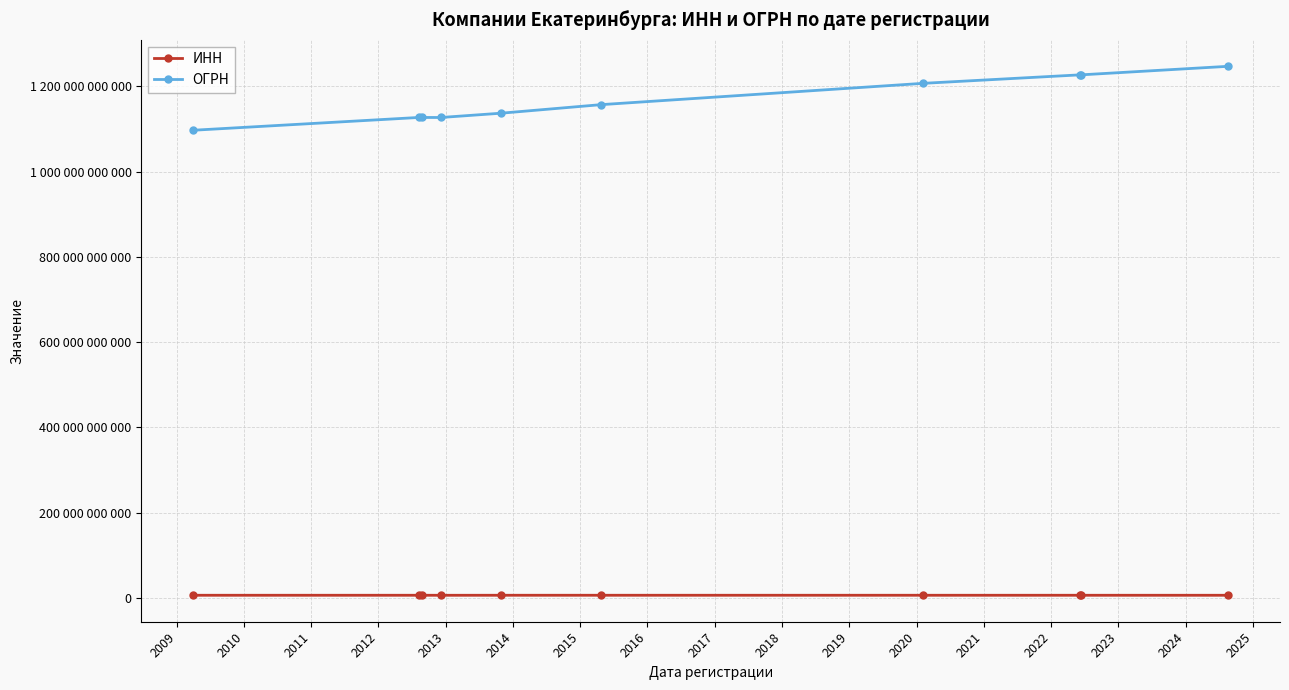

What are all the series names shown in the legend?

ИНН, ОГРН